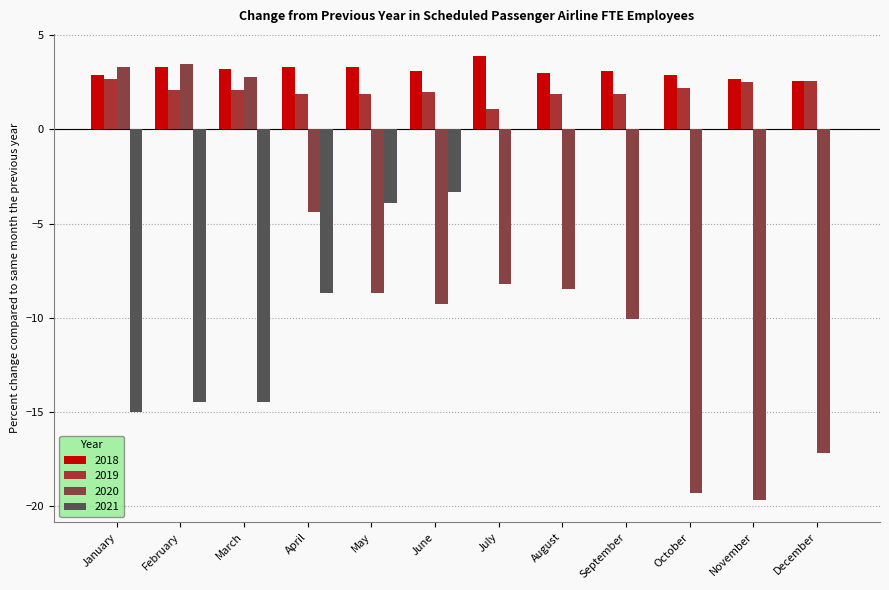

Is the value of 2021 at September greater than the value of 2020 at July?

Yes